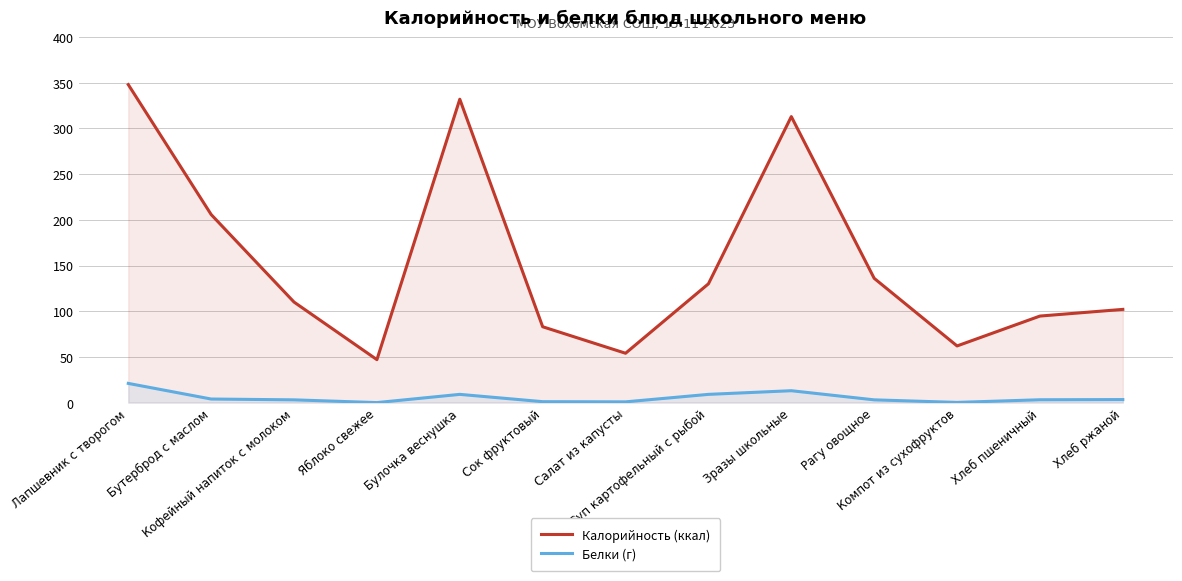

True or false: Калорийность (ккал) and Белки (г) intersect in this chart.

False